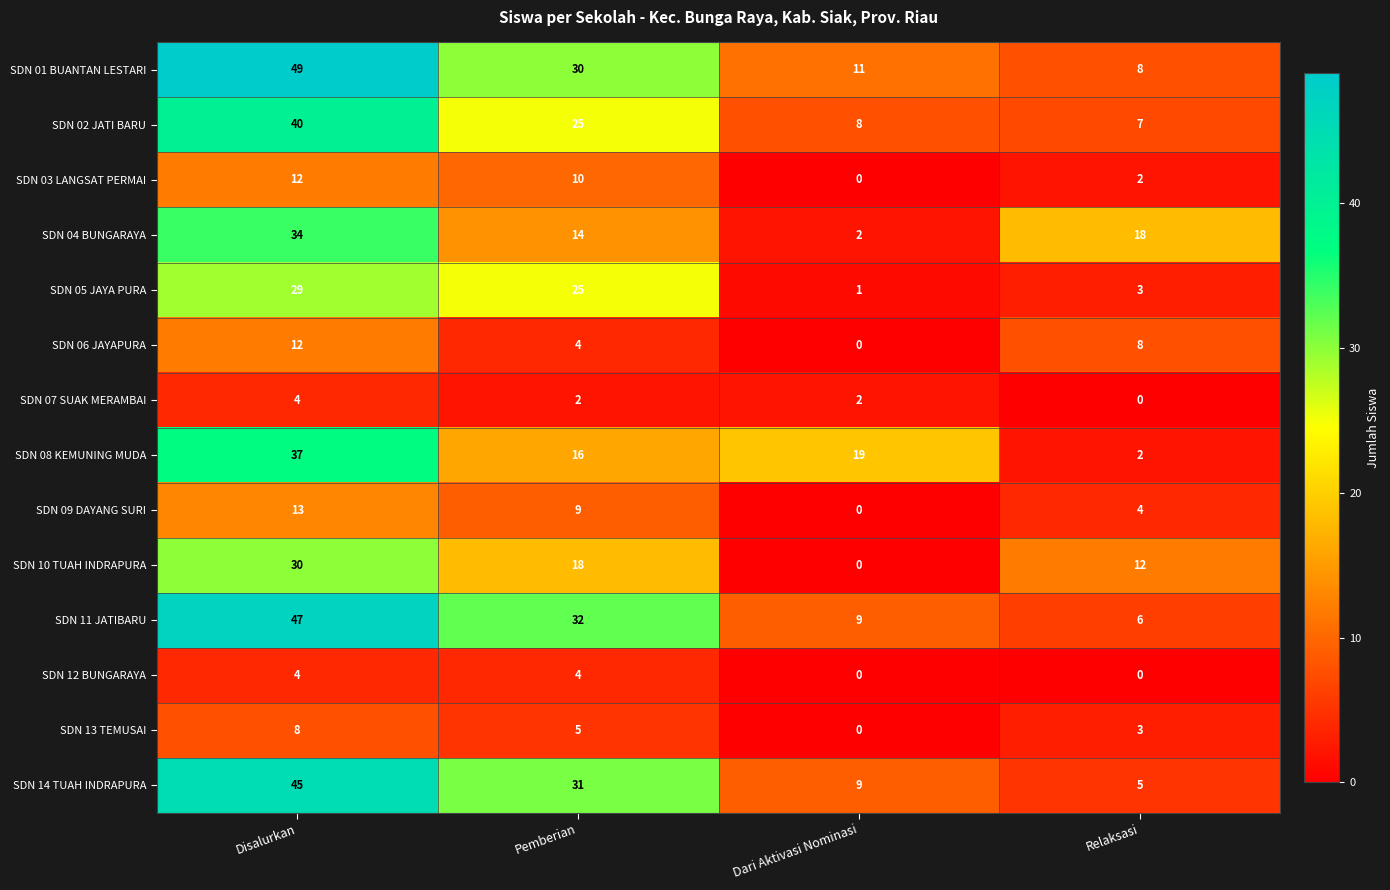

How many data points in SDN 03 LANGSAT PERMAI are less than 10?

2